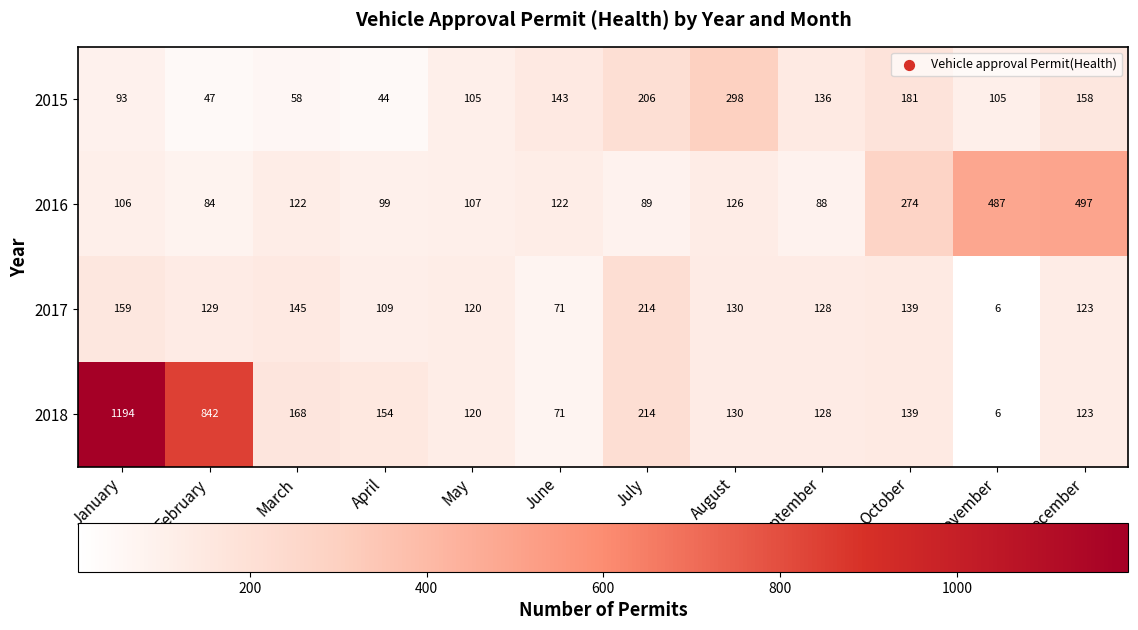

Rank the series by their maximum value, from lowest to highest.

2017, 2015, 2016, 2018